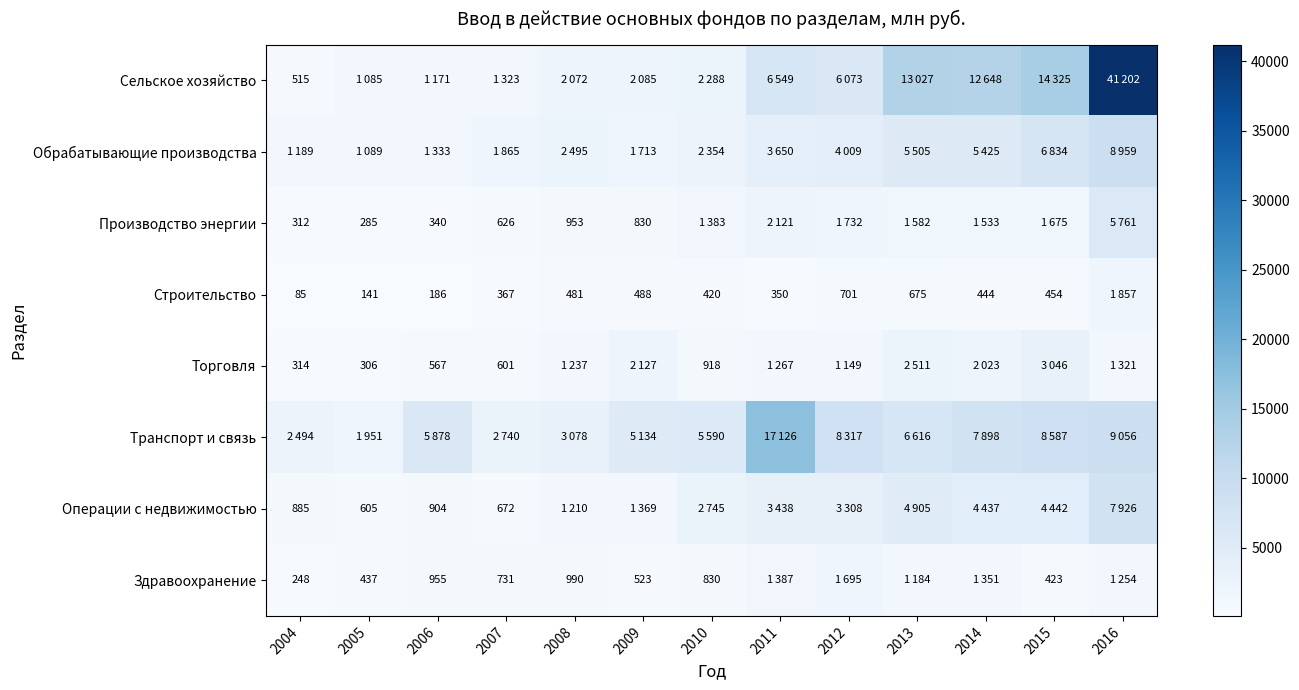

At which category is the sum across all series the highest?

2016